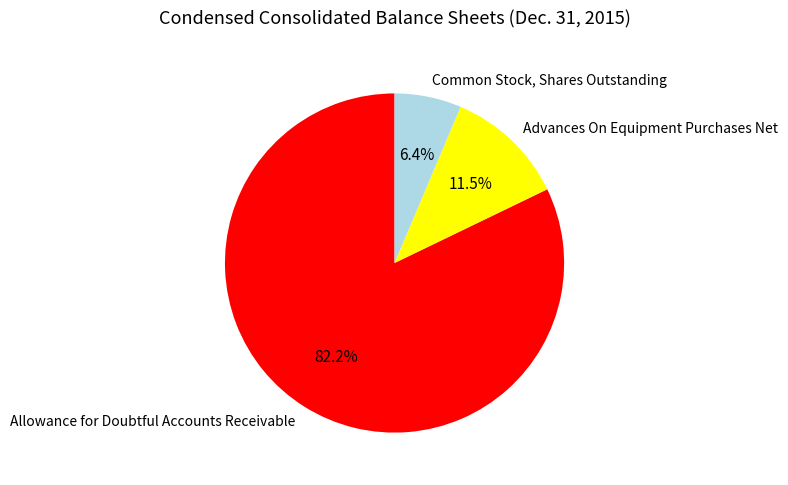

What portion of the pie excludes Common Stock, Shares Outstanding?

93.6%